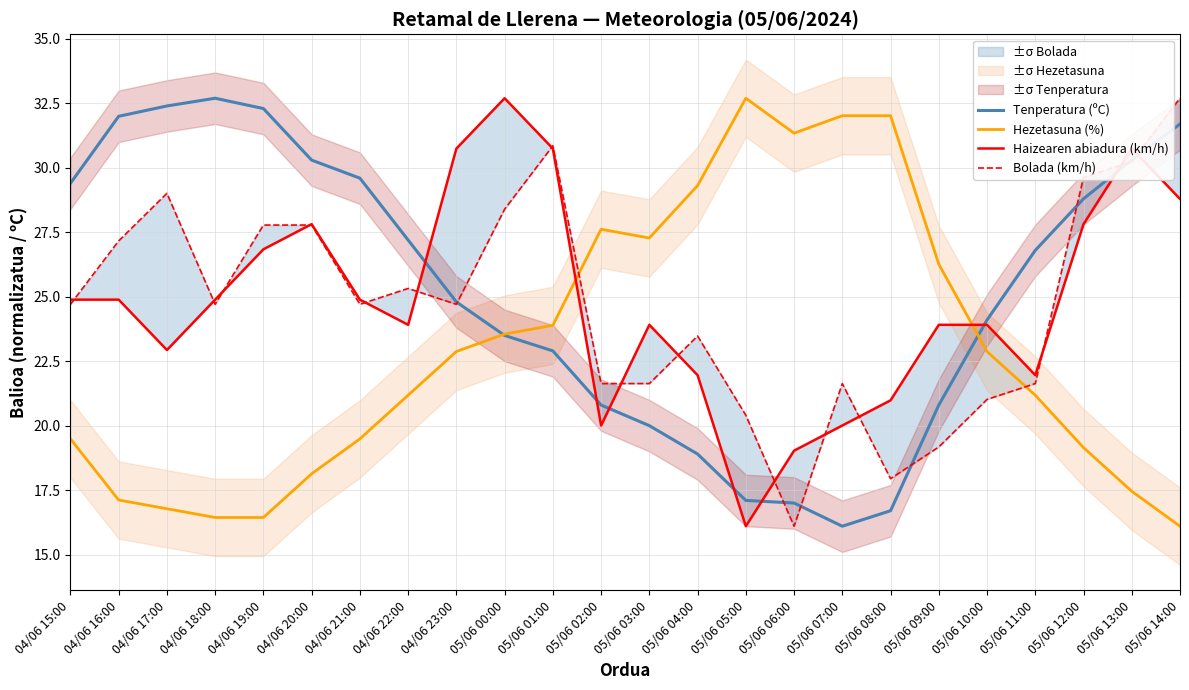

At which category does Hezetasuna (%) reach its first local peak?

05/06 02:00